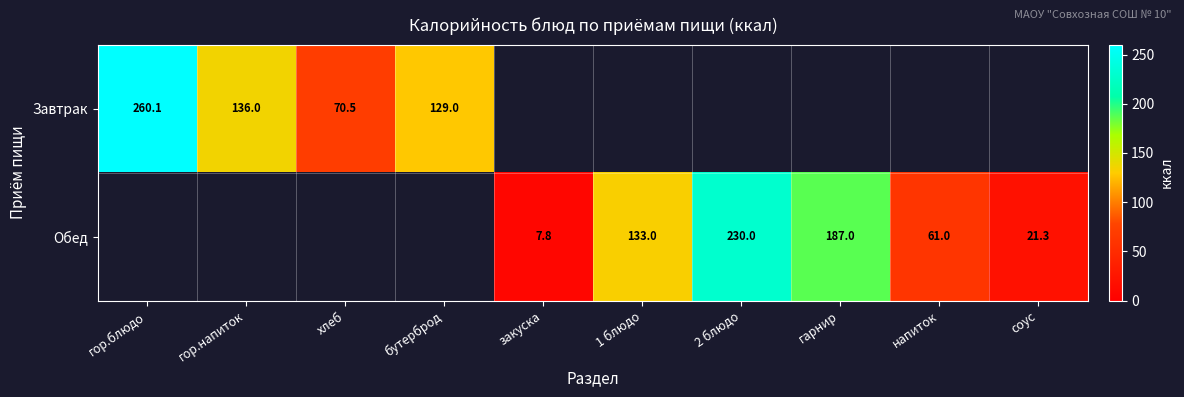

What is the difference between the Завтрак values at хлеб and бутерброд?

58.5